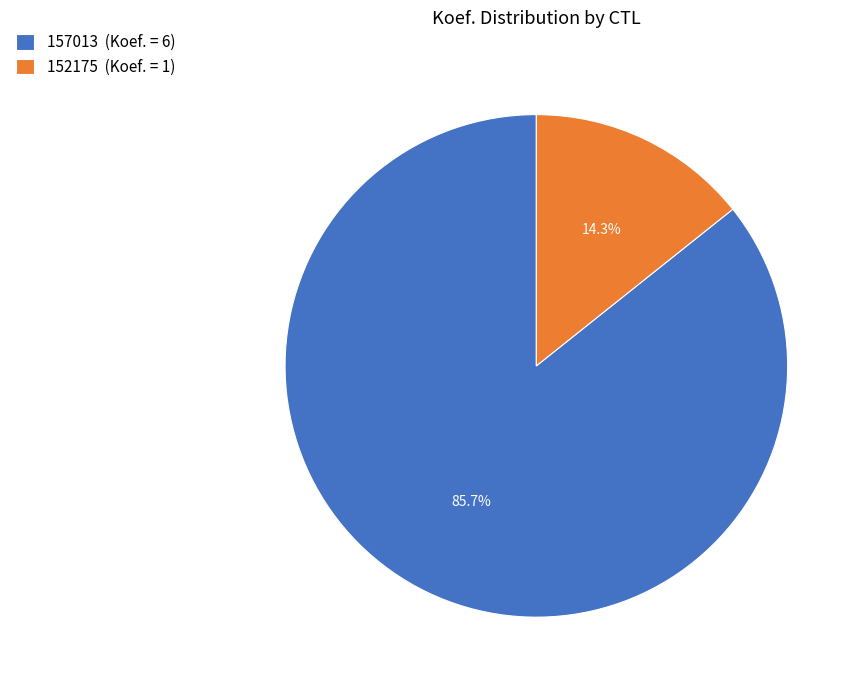

Which category has the biggest portion of the pie?

157013